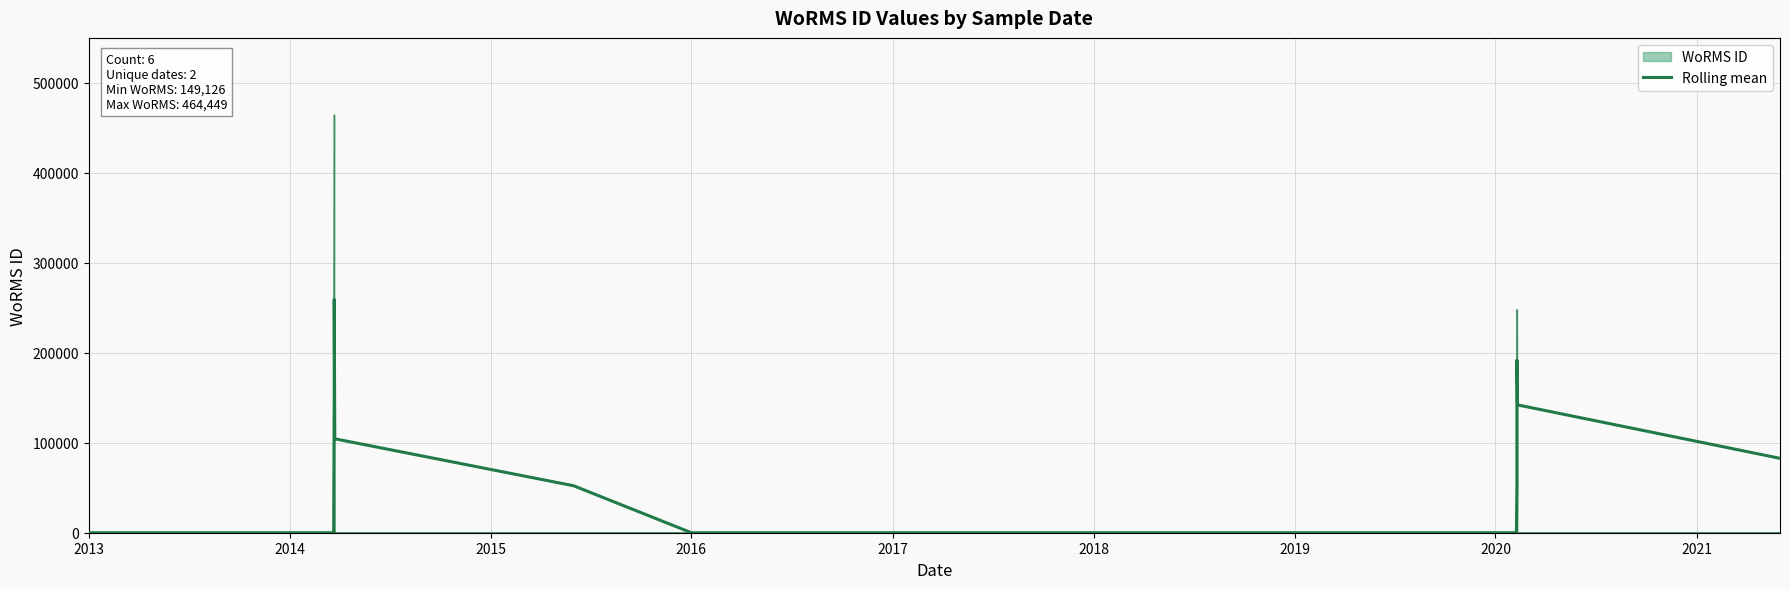

What is the label of the 9th point from the right?

2019